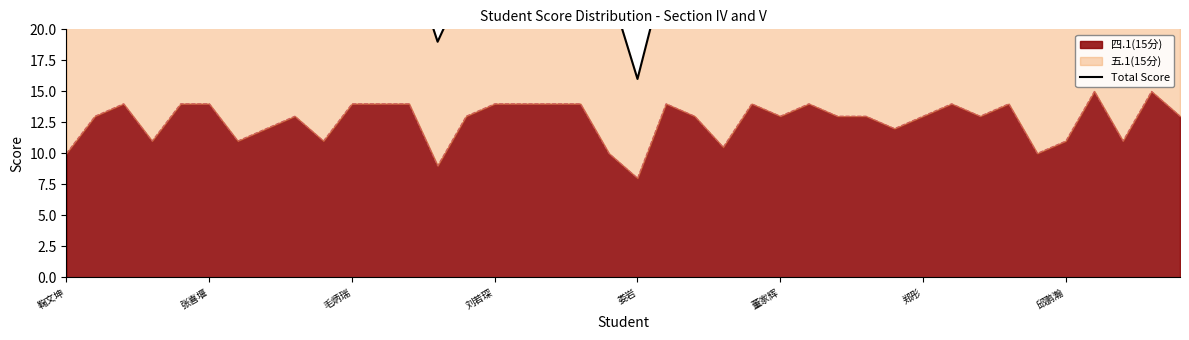

Count the number of categories in the chart.

40